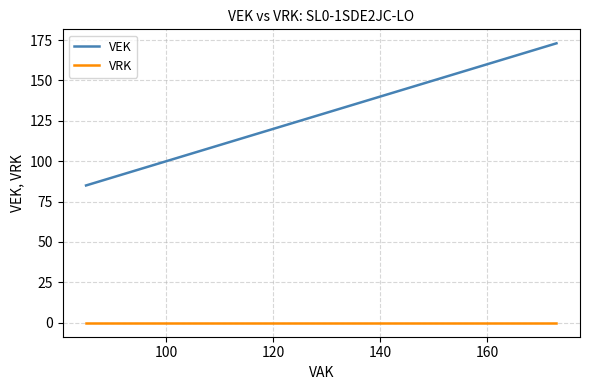

At 120, list the series in order from largest to smallest.

VEK, VRK